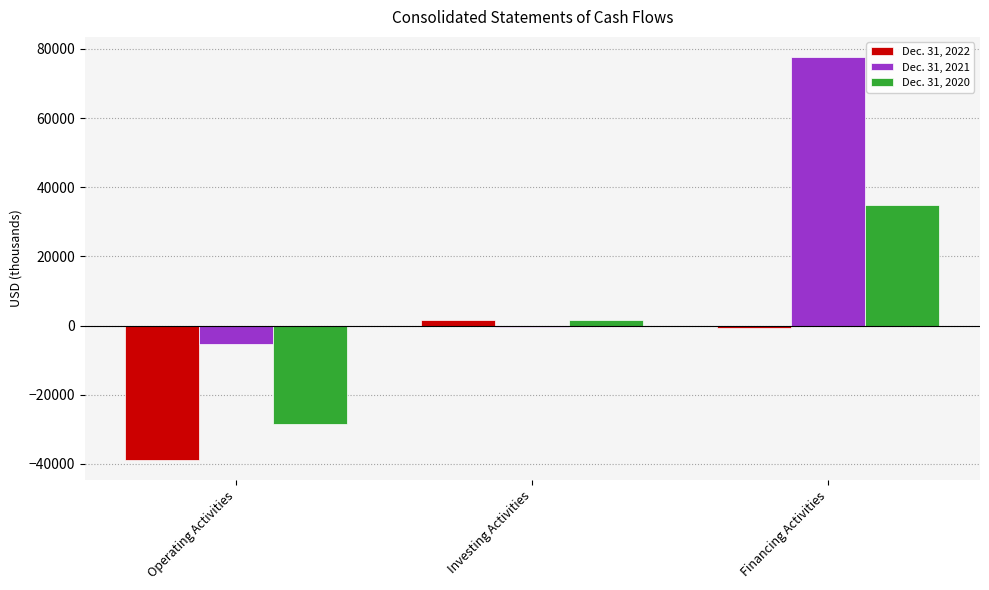

Rank the series by their maximum value, from lowest to highest.

Dec. 31, 2022, Dec. 31, 2020, Dec. 31, 2021